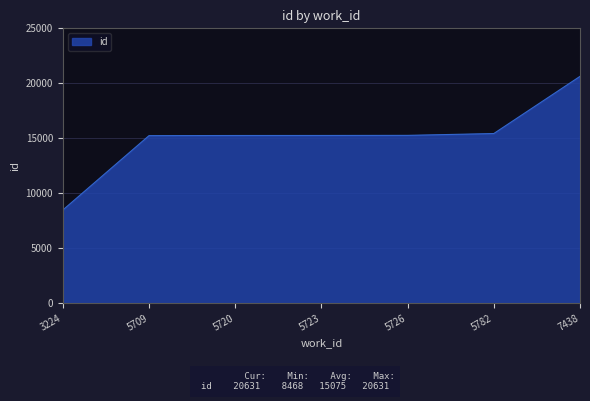

What is the difference between the values at 5782 and 7438?

5203